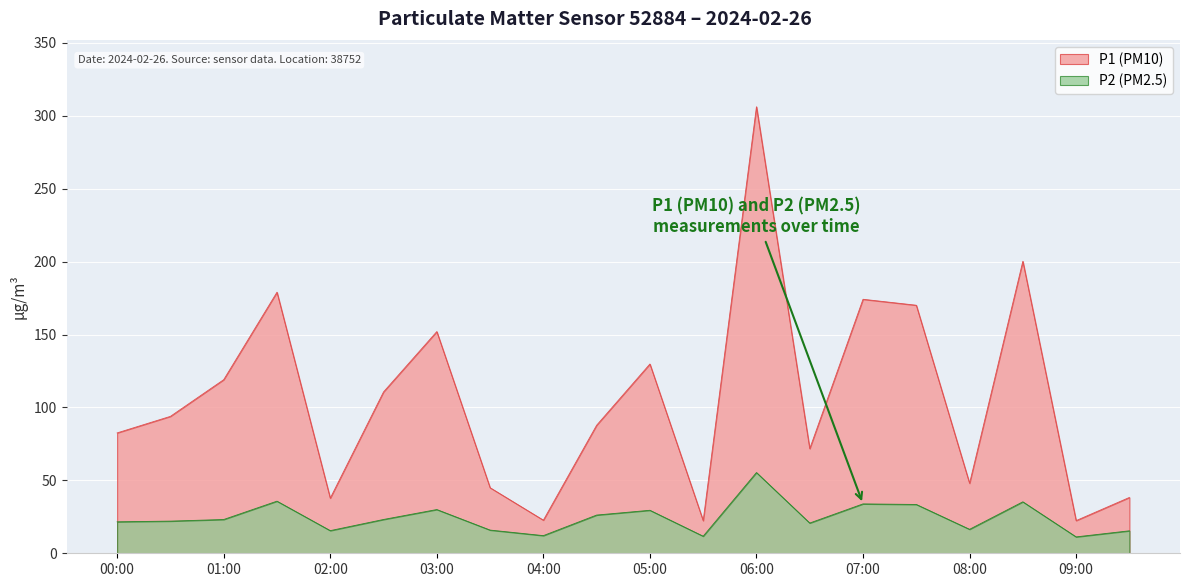

At which category is the sum across all series the highest?

06:00